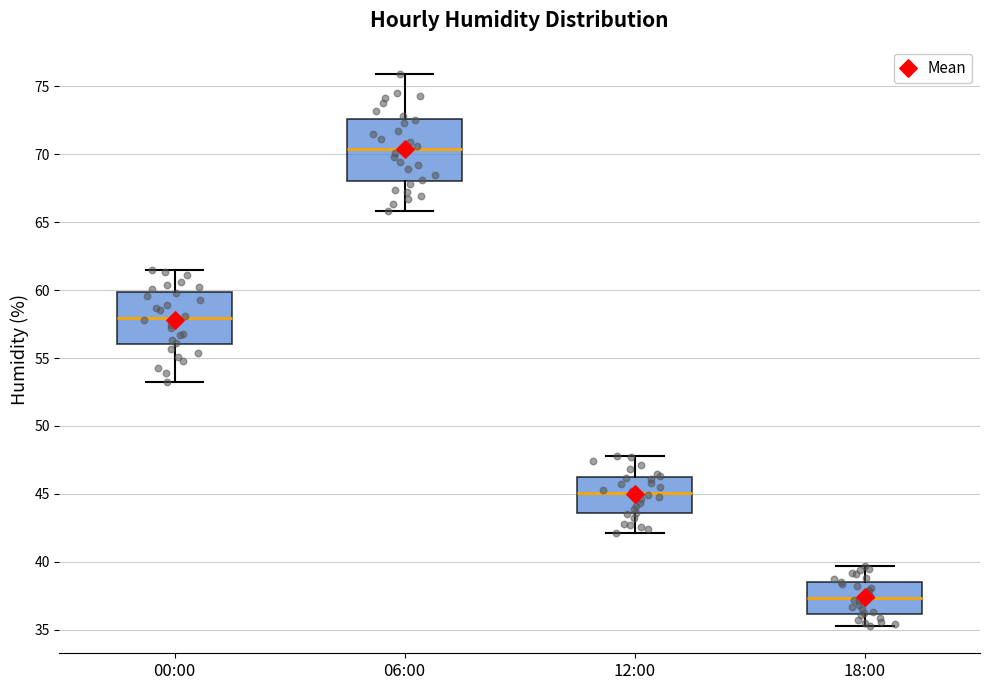

Which box is the tallest, from its lower edge to its upper edge?

06:00